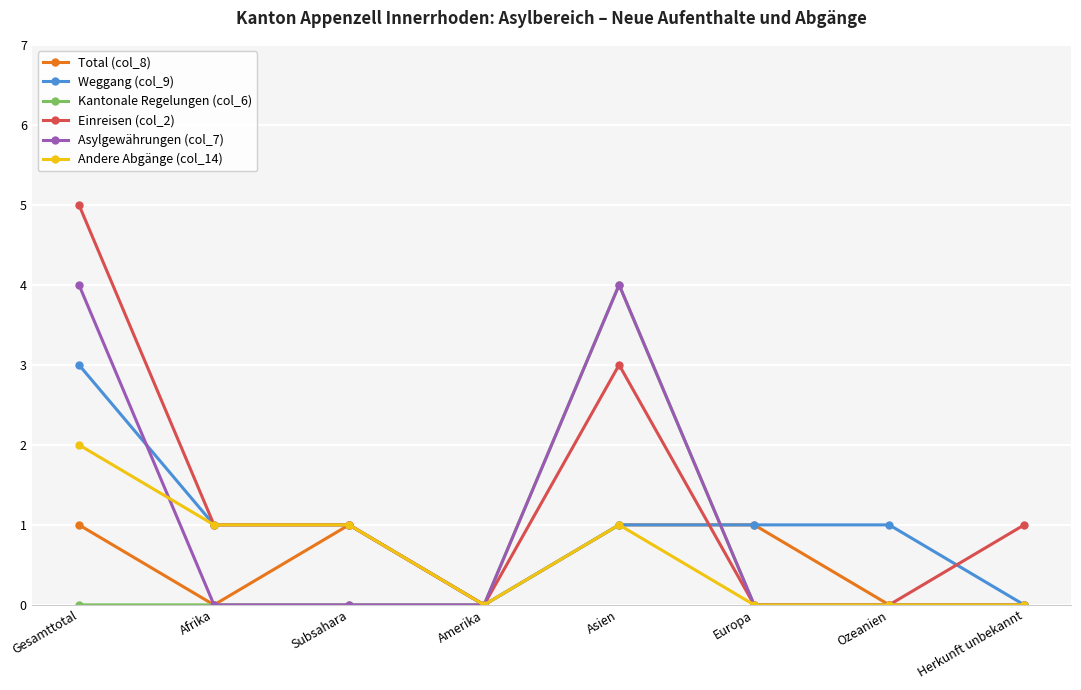

What is the difference between the maximum and minimum values in the Andere Abgänge (col_14) series?

2